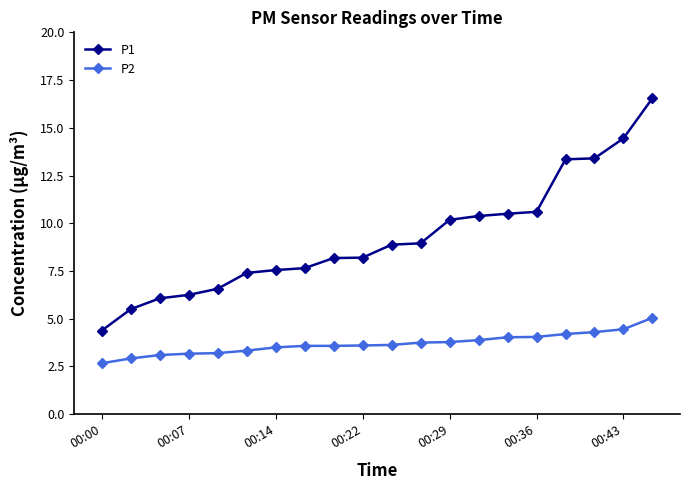

Rank the series by their maximum value, from lowest to highest.

P2, P1